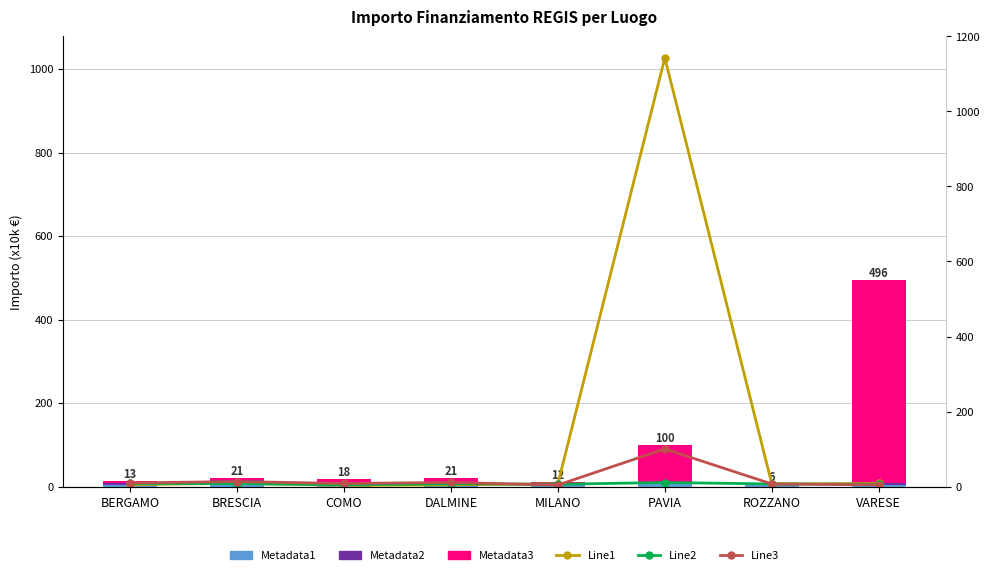

How many groups of bars are there?

8